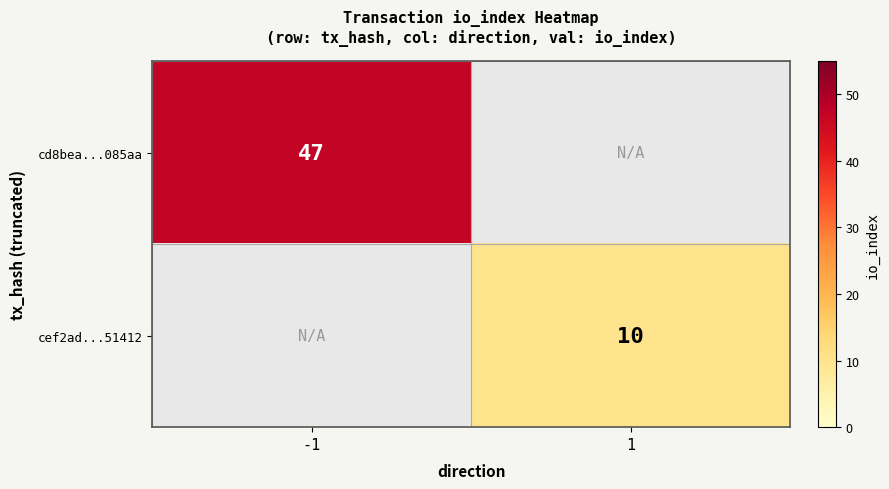

The cd8bea...085aa series shows 78 at -1. True or false?

False